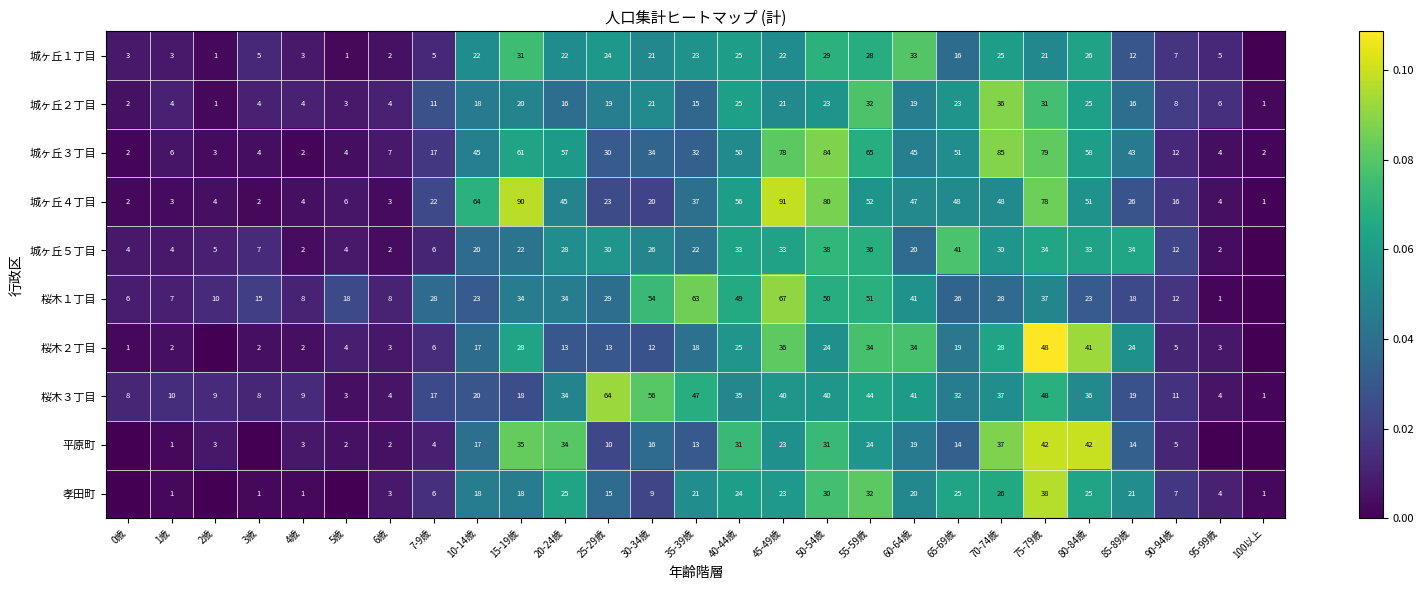

What is the difference between the highest and lowest values at 6歳?

6